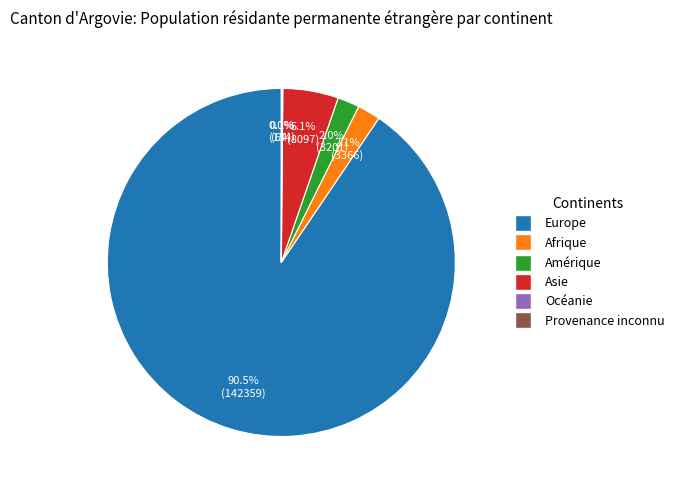

What percentage is NOT represented by Amérique?

98.0%